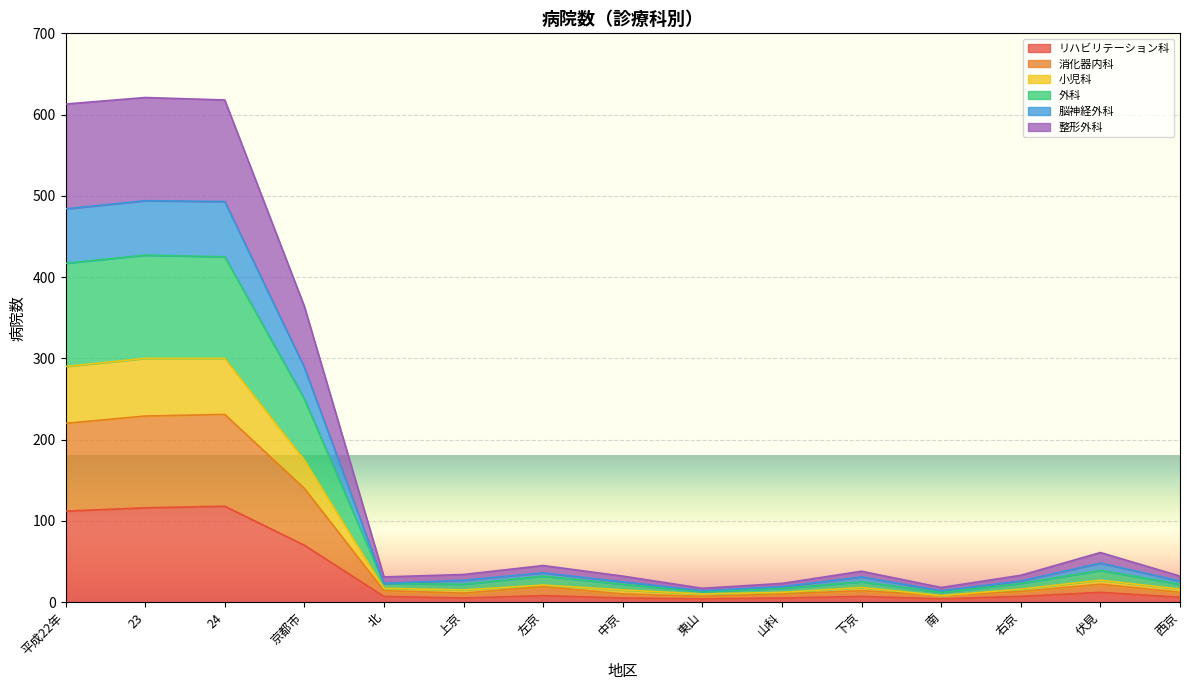

True or false: 整形外科 and 消化器内科 intersect in this chart.

False